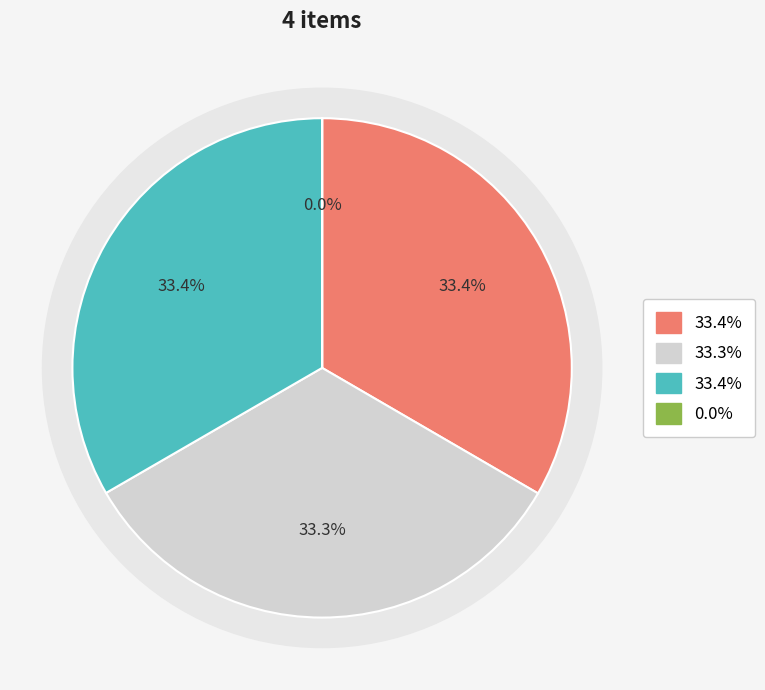

Is Wat zie ik in SOMToday? the majority of the pie?

No